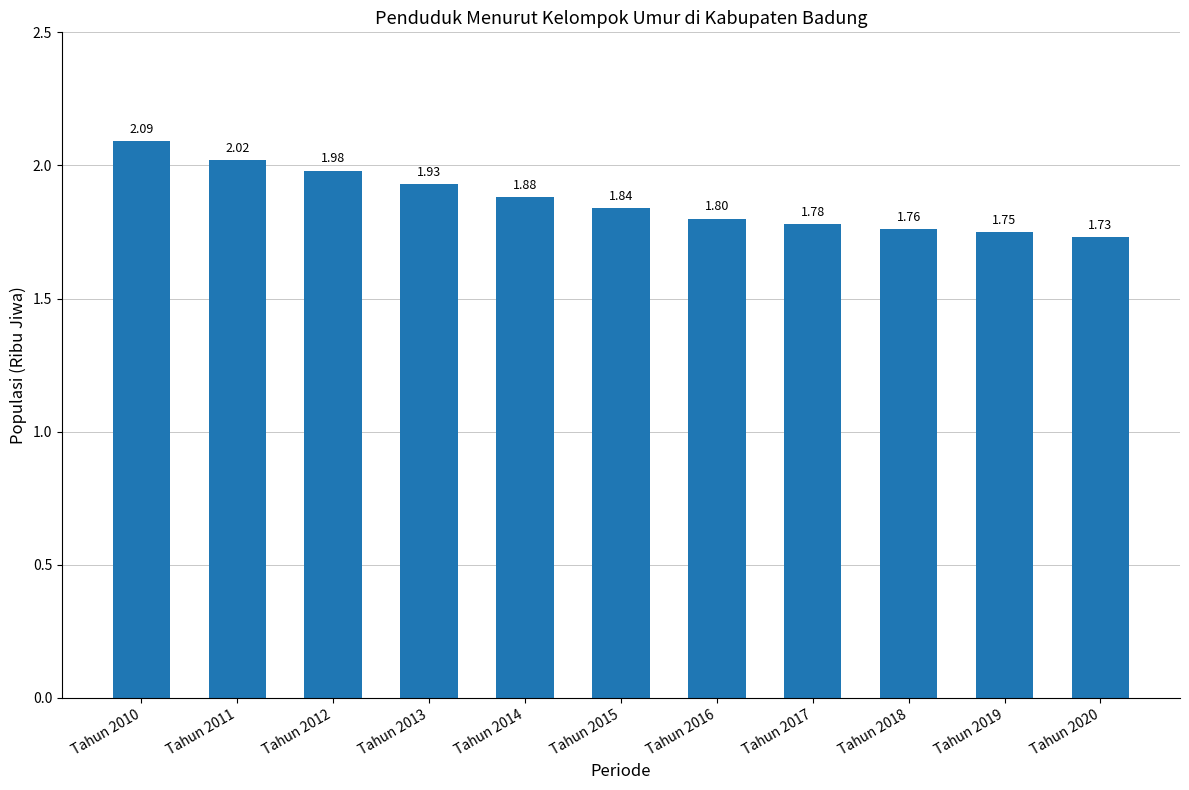

At which category does the chart reach its minimum across all series?

Tahun 2020